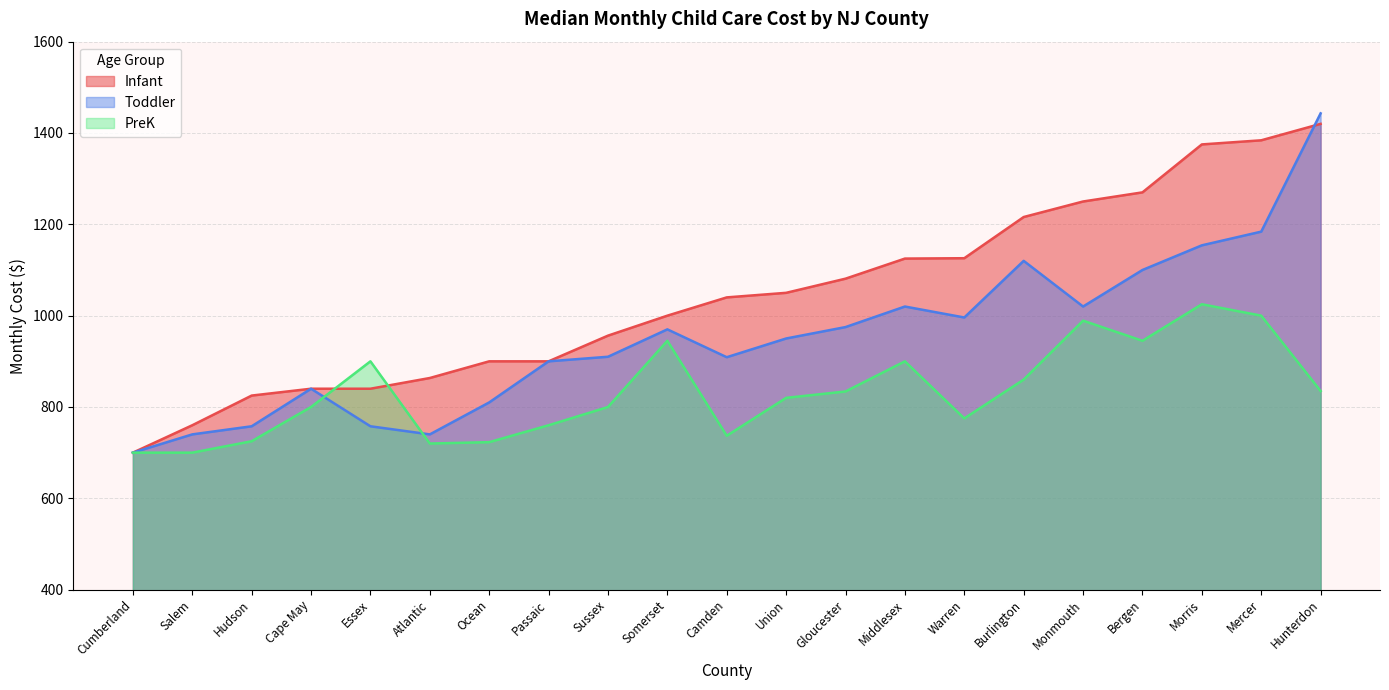

What position from the left is Middlesex?

14